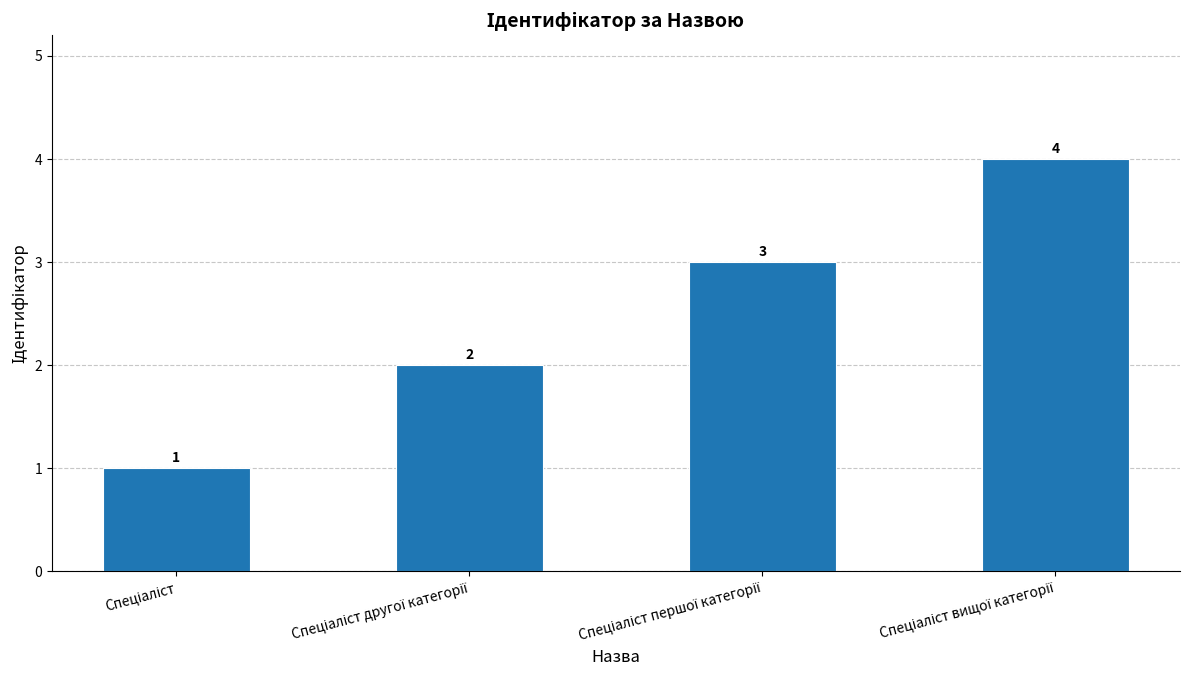

What is the greatest value displayed?

4